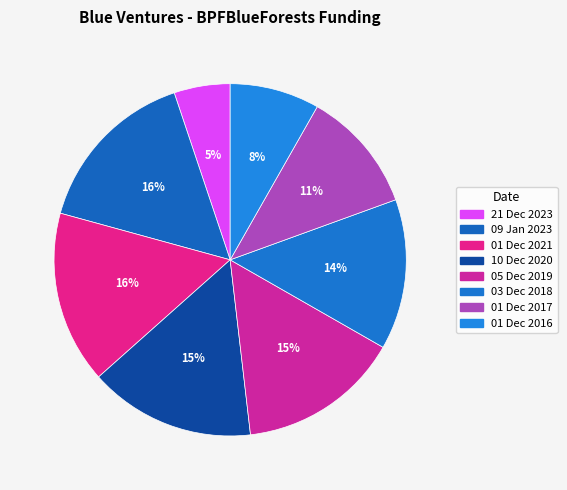

Count the number of slices in the pie.

8